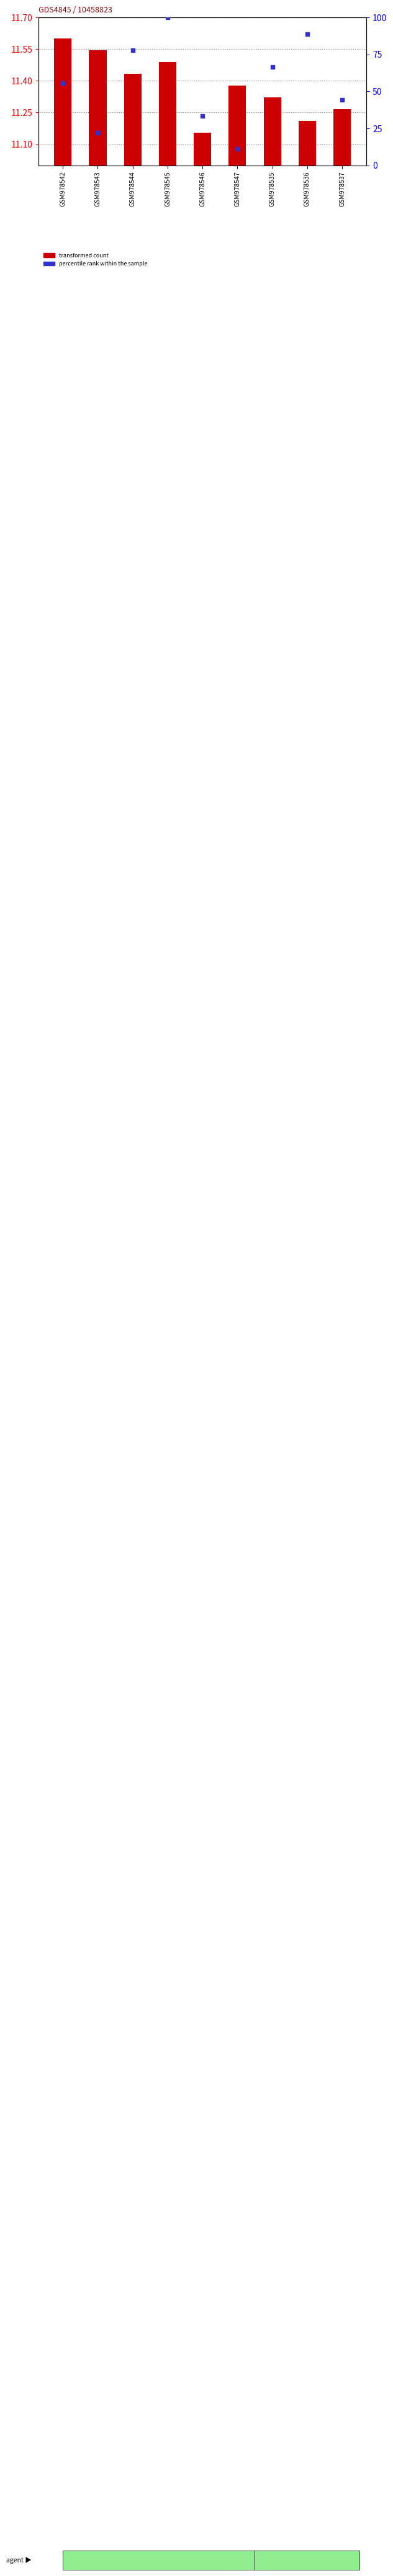

What are all the series names shown in the legend?

transformed count, percentile rank within the sample